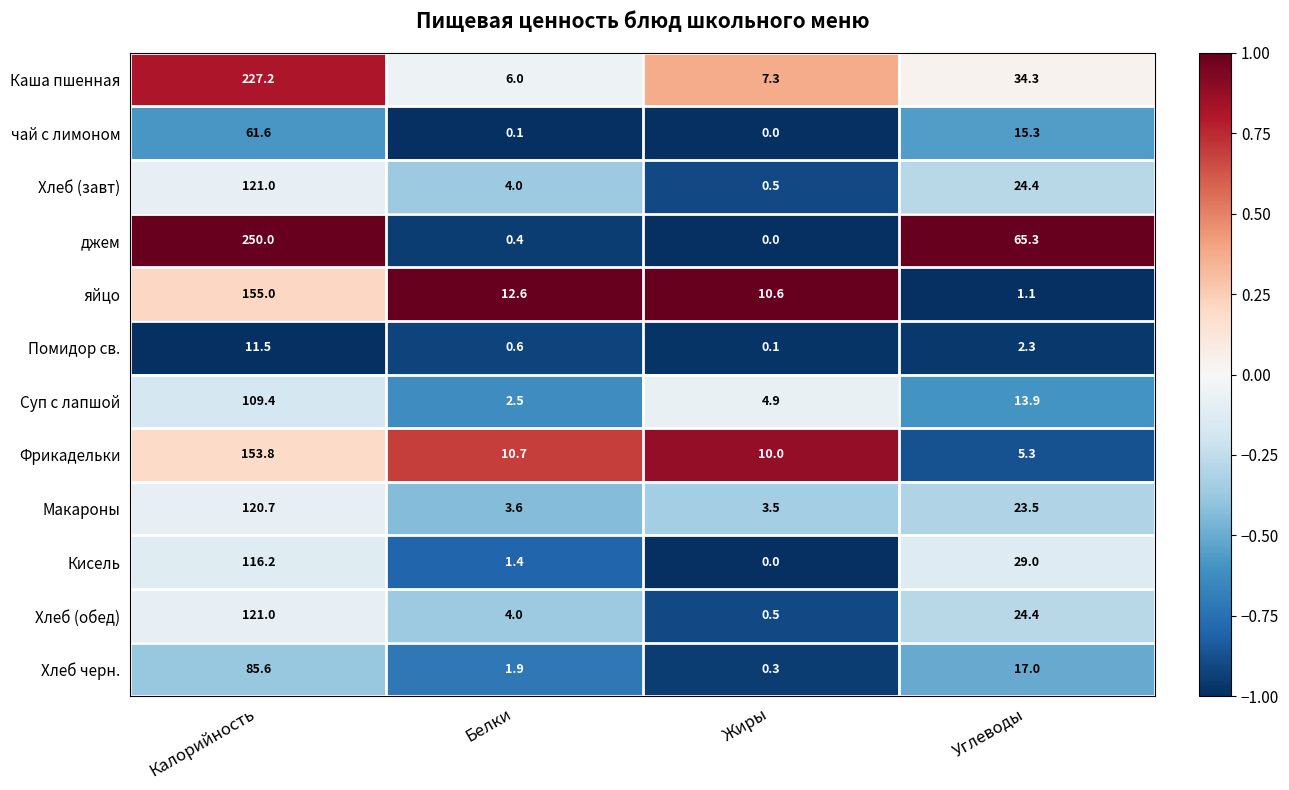

Is it true that чай с лимоном equals 20.1 at Углеводы?

False